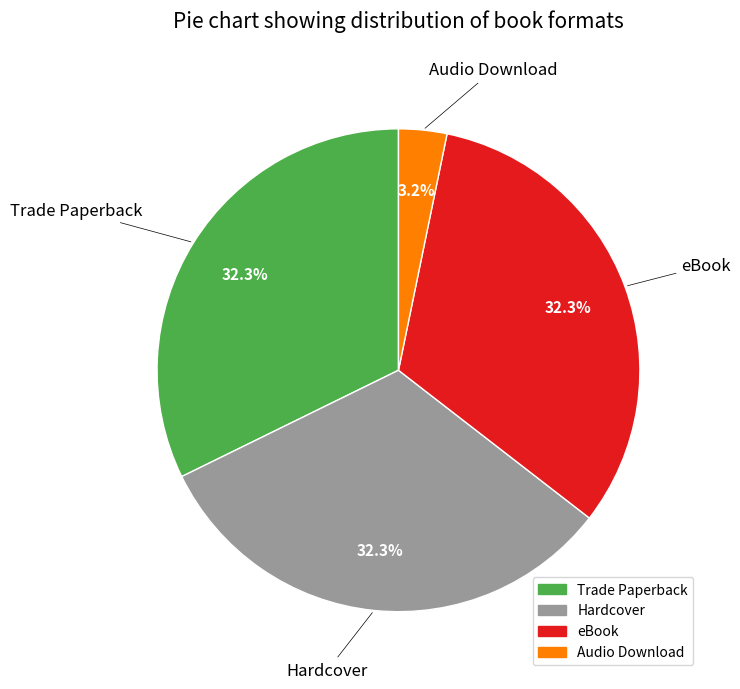

How many segments does this pie chart have?

4